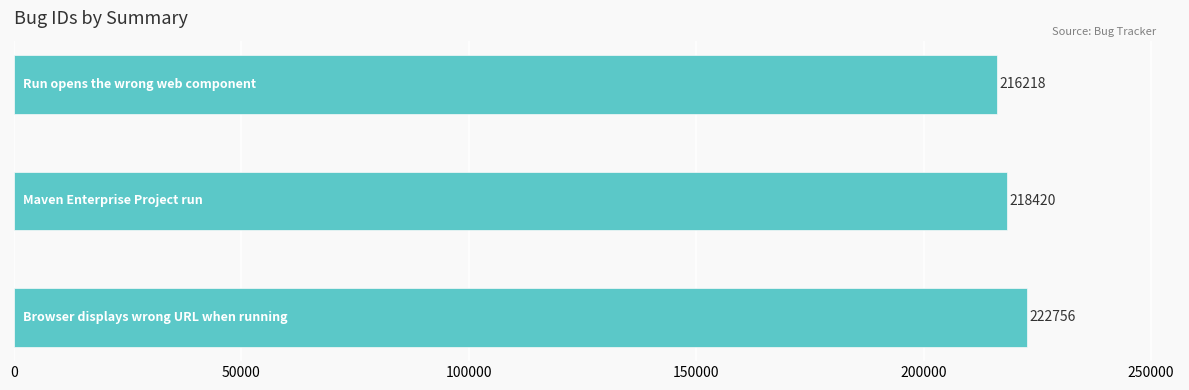

What is the difference between the second highest and minimum values?

2202